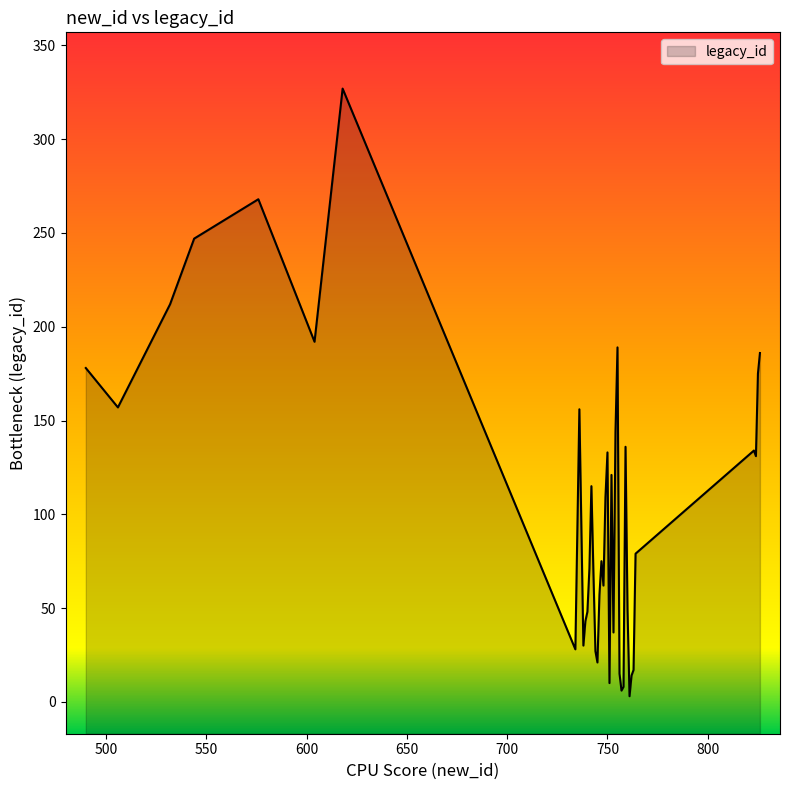

The value at 755 is 320. True or false?

False